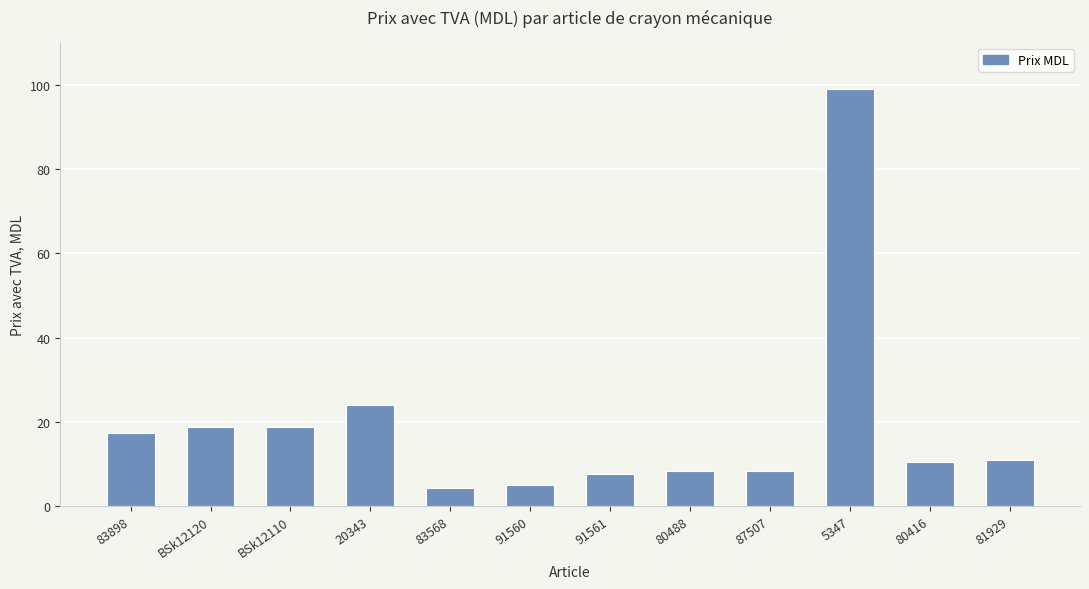

What is the difference between the values at 87507 and 83898?

8.9